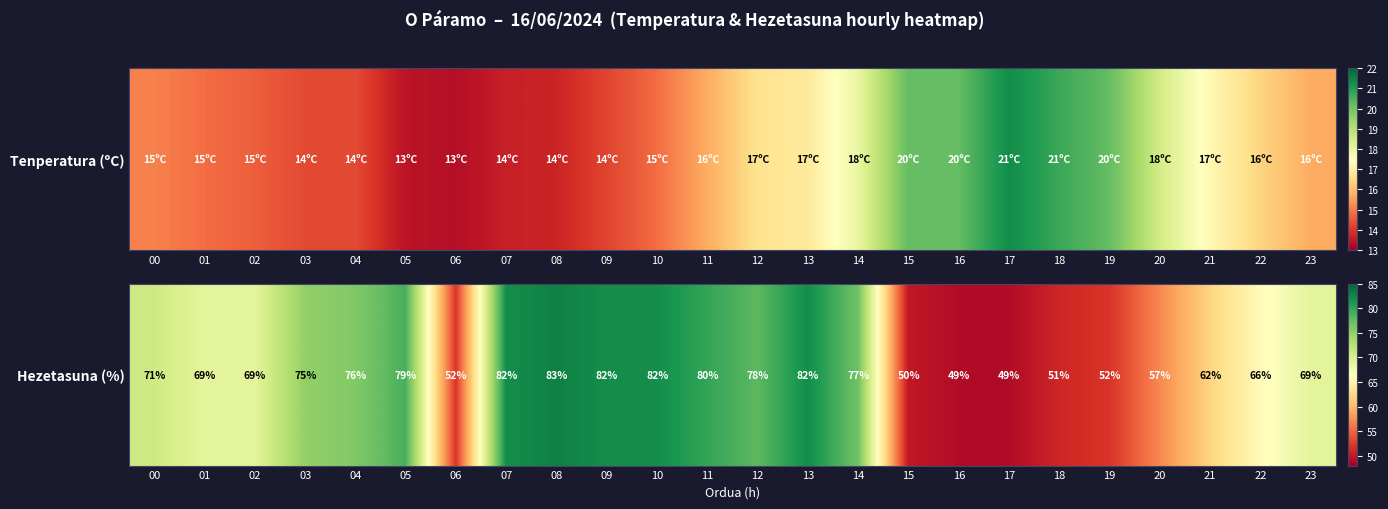

What is the difference between the second highest and second lowest values?

33